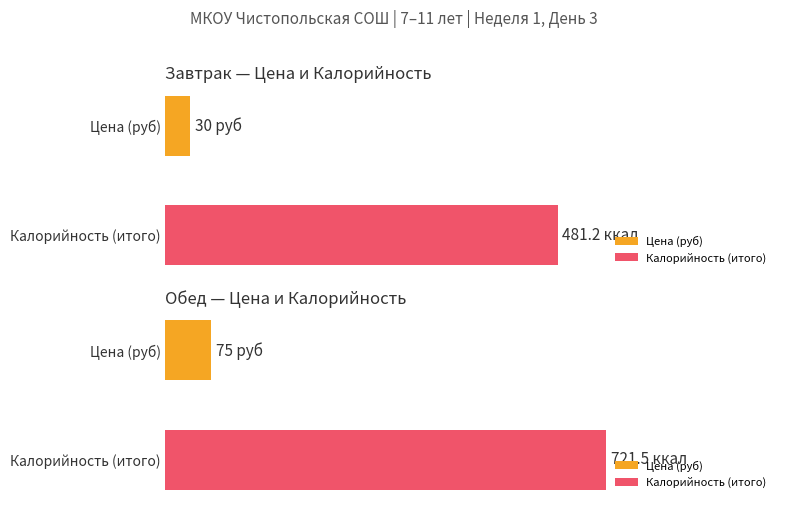

At which category is the sum across all series the highest?

Обед